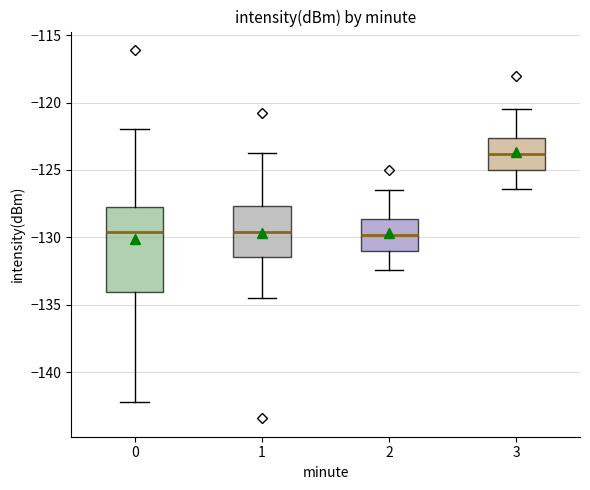

Which box is the tallest, from its lower edge to its upper edge?

0